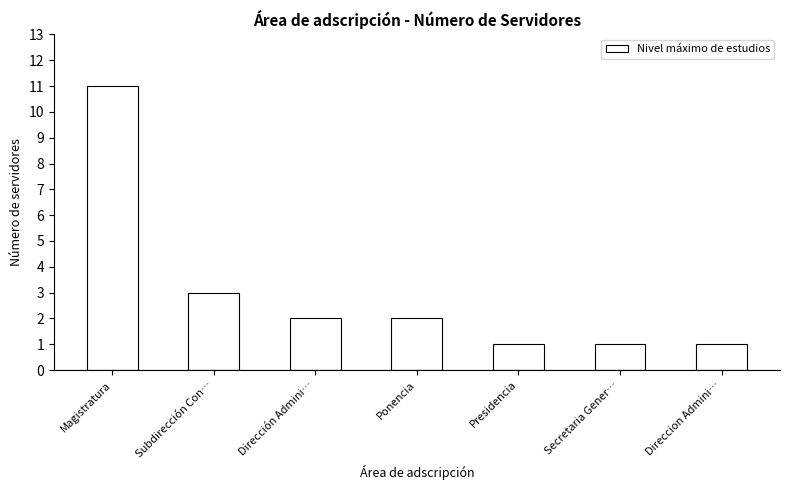

Does the chart contain stacked bars?

No